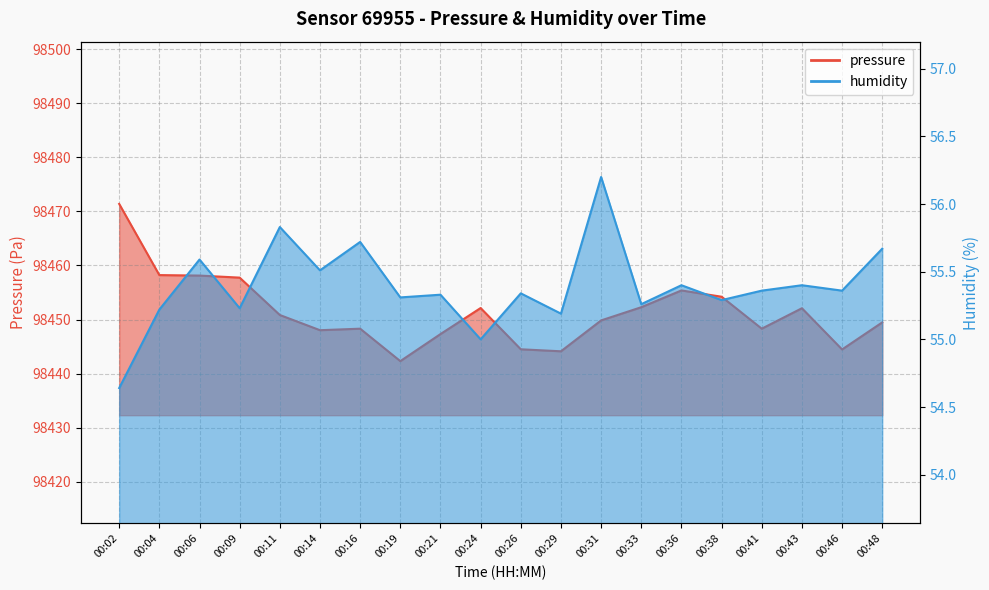

Does the chart display data point markers on the line(s)?

No